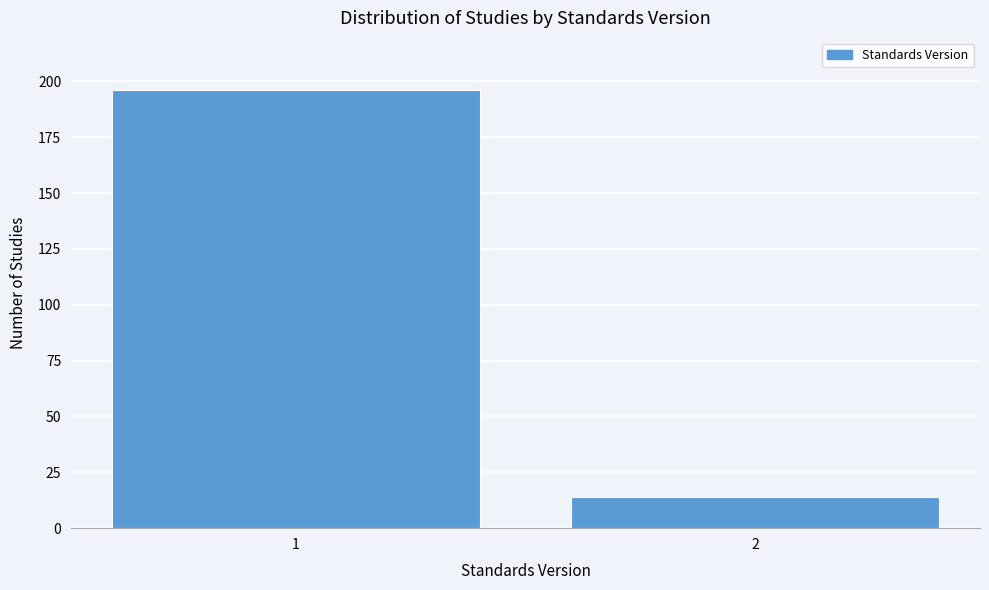

Reading right to left, what are all the values shown in this chart?

14	196